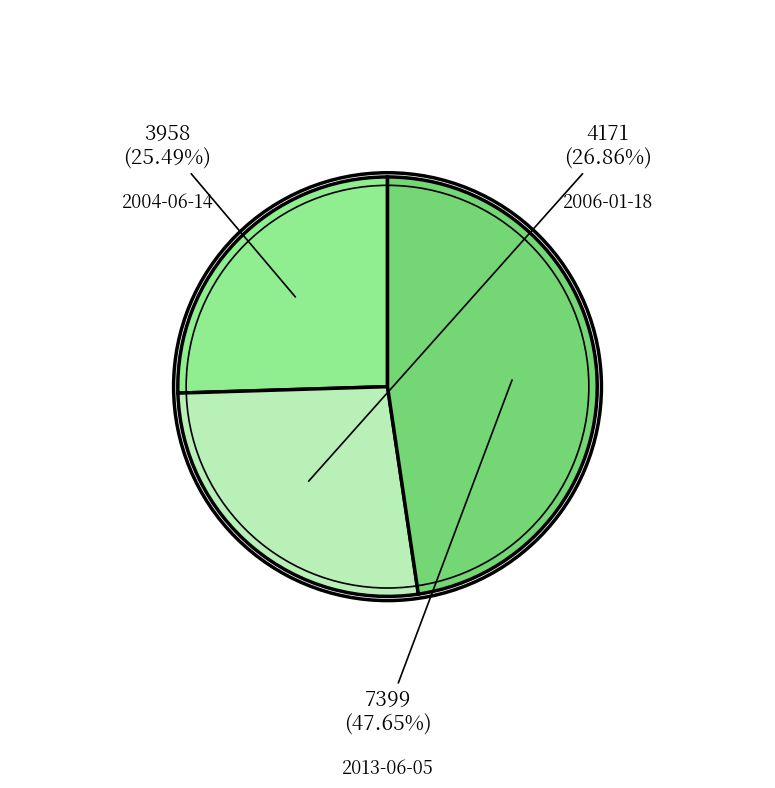

Is there a majority slice in this chart?

No